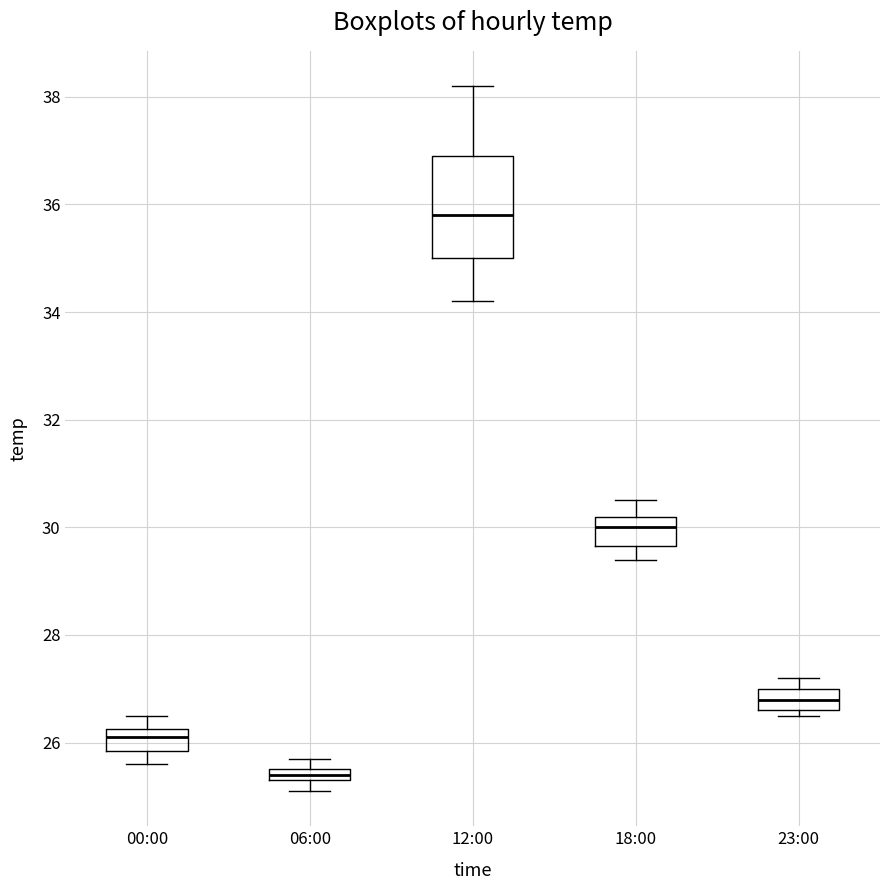

Where is the upper edge of the box for 06:00 on the y-axis? The values are not printed on the chart, so give them approximately, as read against the axis.

25.6